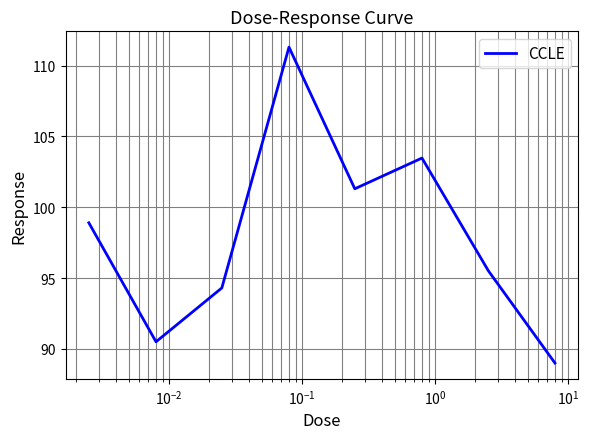

How many interior local valleys (lower than both neighbors) does the data have?

2